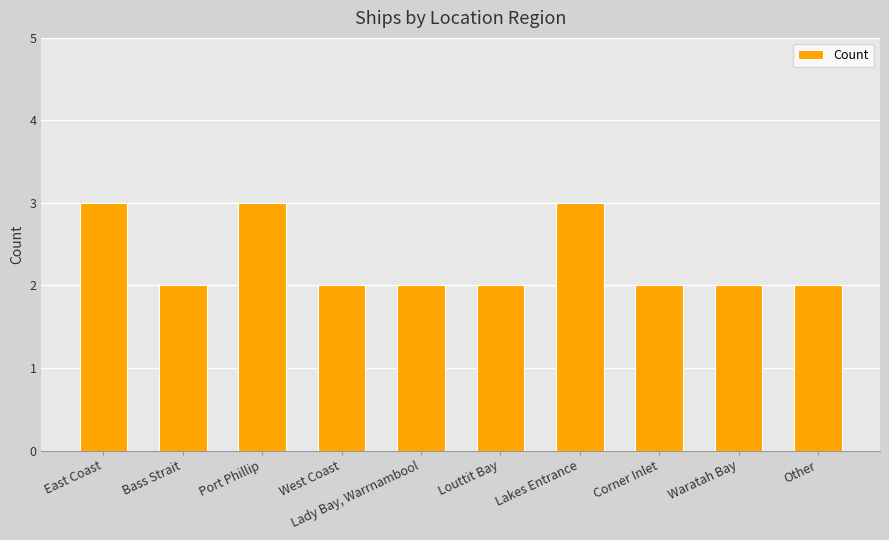

Count the values in the range 2 to 3.

10